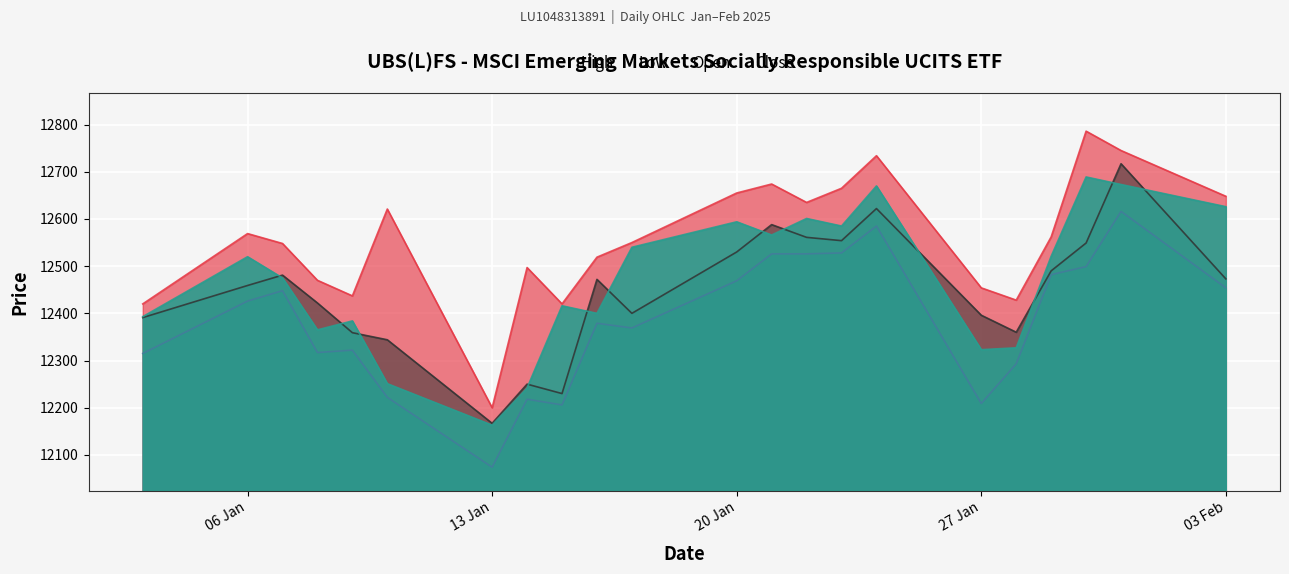

At how many categories does at least one series exceed 12733?

3